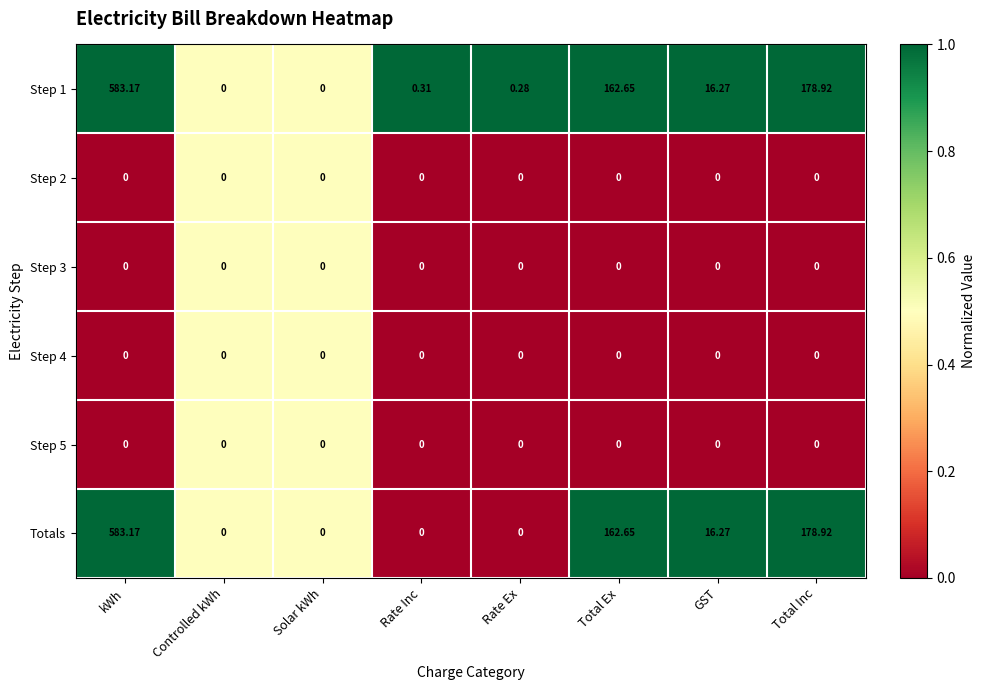

At which category is the sum across all series the highest?

kWh